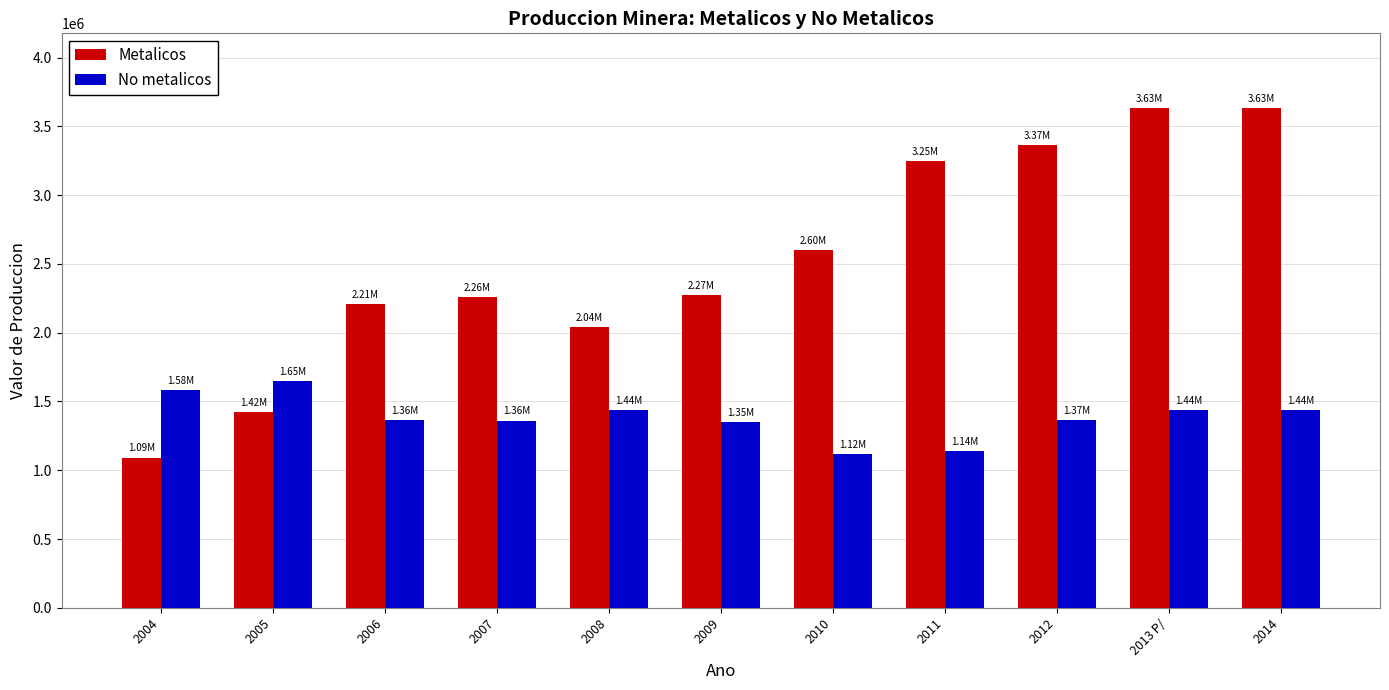

How many groups of bars are there?

11